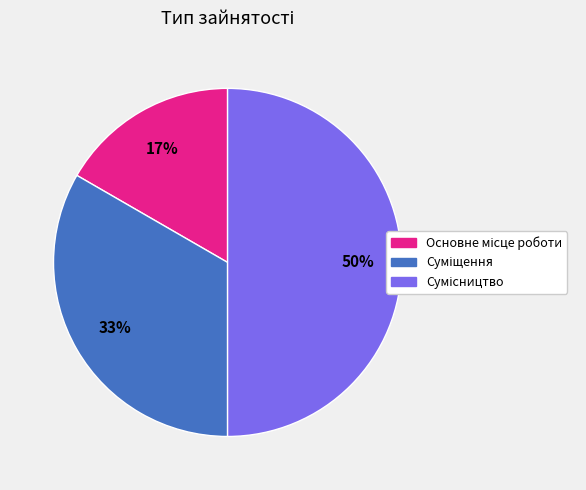

To the nearest percent, what is the difference between the largest and smallest slice percentages?

33%